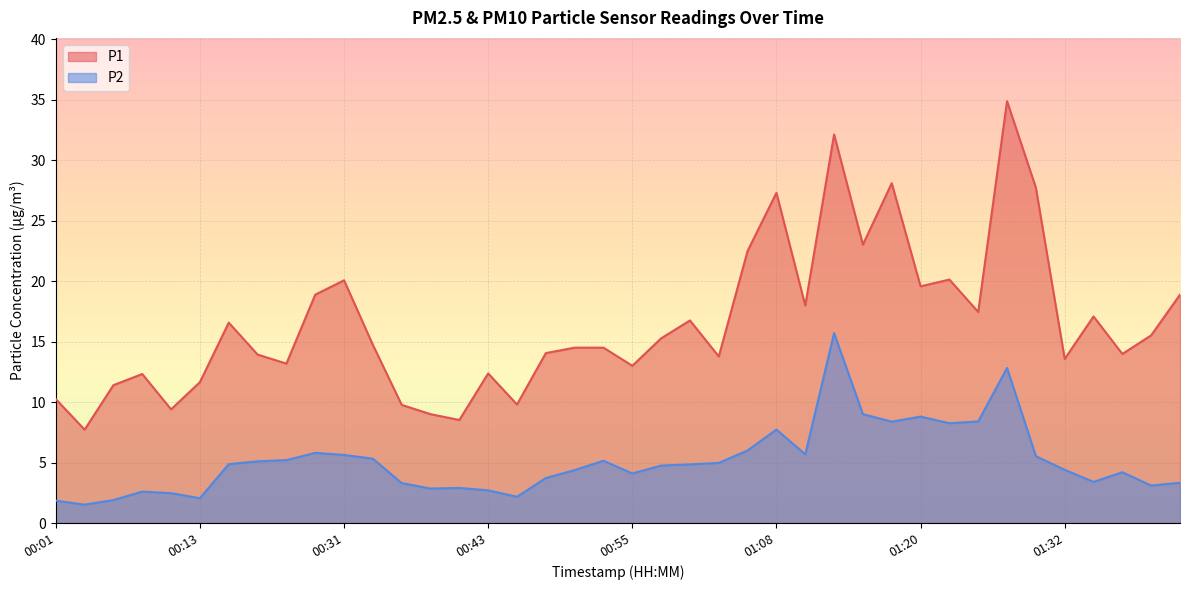

Rank the categories by P1 value from highest to lowest.

01:27, 01:13, 01:18, 01:30, 01:08, 01:15, 01:05, 01:22, 00:31, 01:20, 00:28, 01:42, 01:10, 01:25, 01:35, 01:00, 00:18, 01:40, 00:58, 00:33, 00:51, 00:53, 00:48, 01:37, 00:21, 01:03, 01:32, 00:23, 00:55, 00:43, 00:08, 00:13, 00:06, 00:01, 00:46, 00:36, 00:11, 00:38, 00:41, 00:03